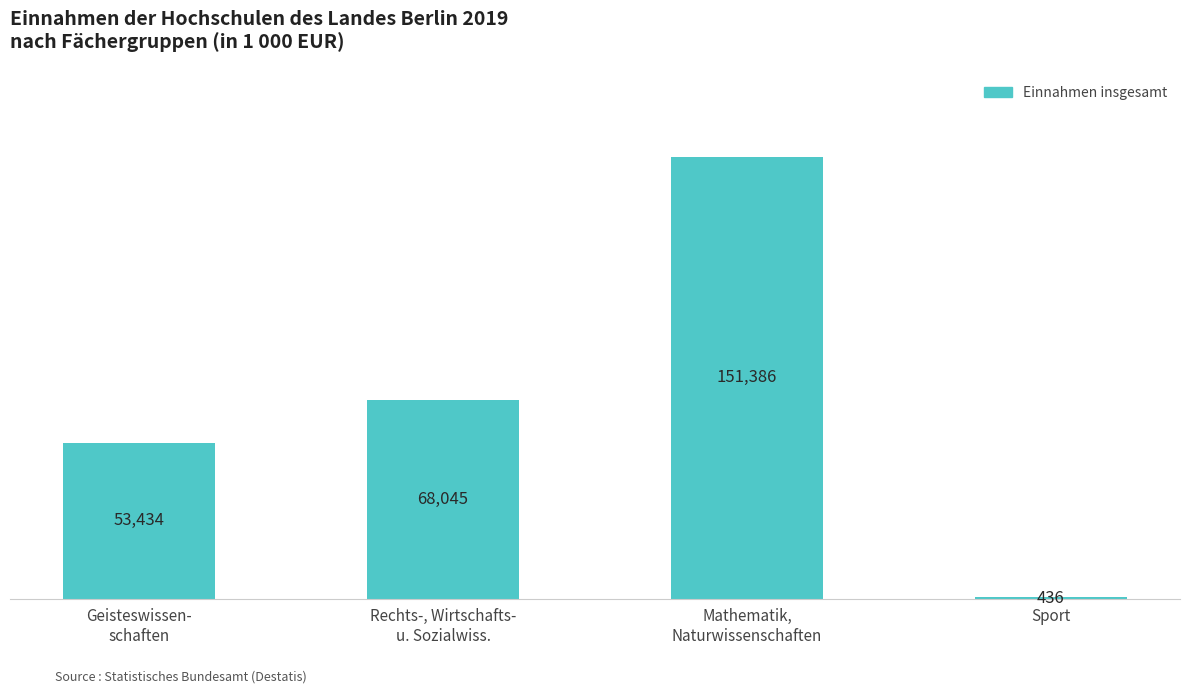

What is the change in value from Mathematik,
Naturwissenschaften to Sport?

-150950